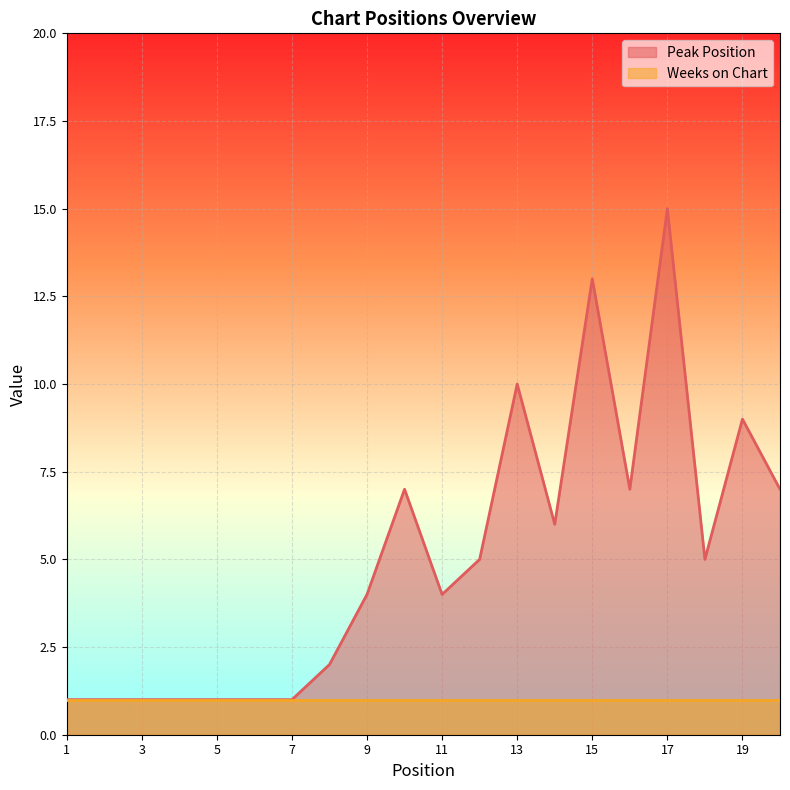

At which category does the chart reach its peak across all series?

17